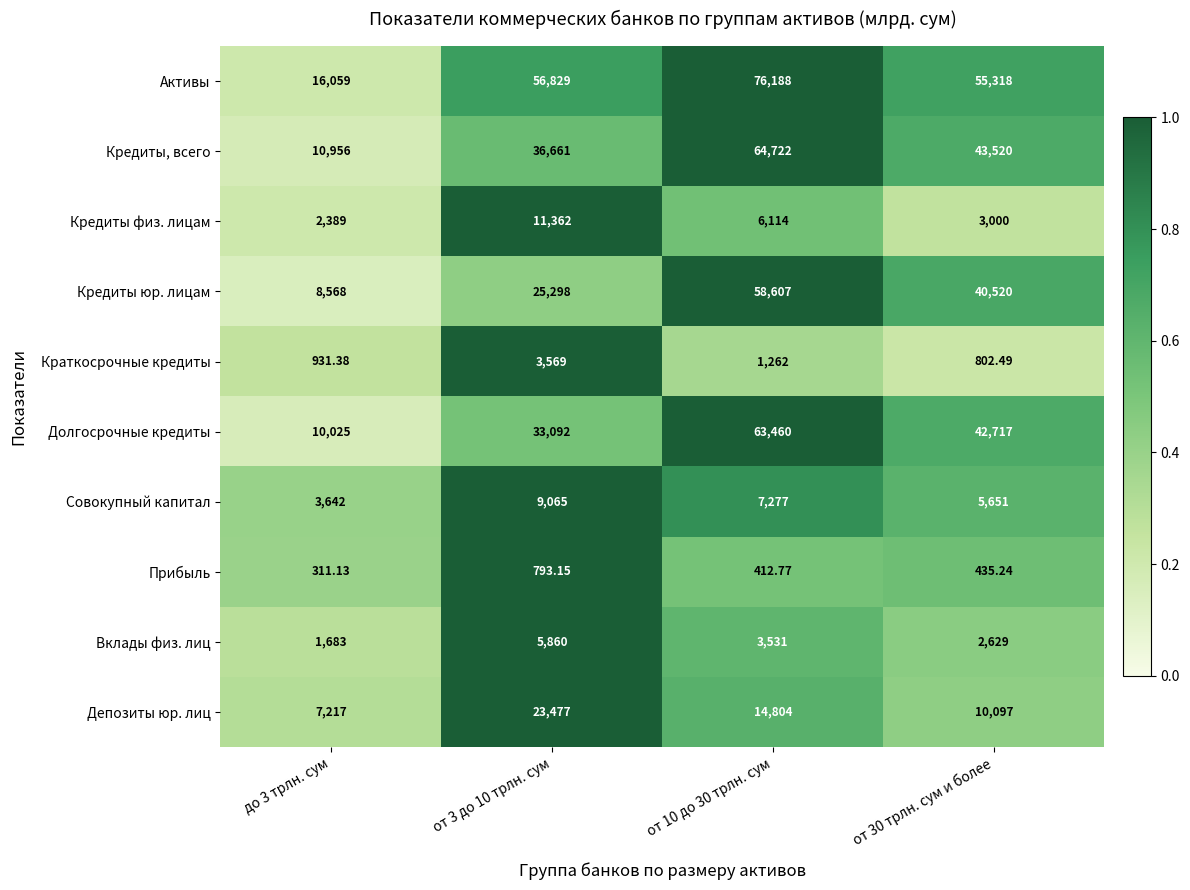

Which series has the largest range (max minus min)?

Активы